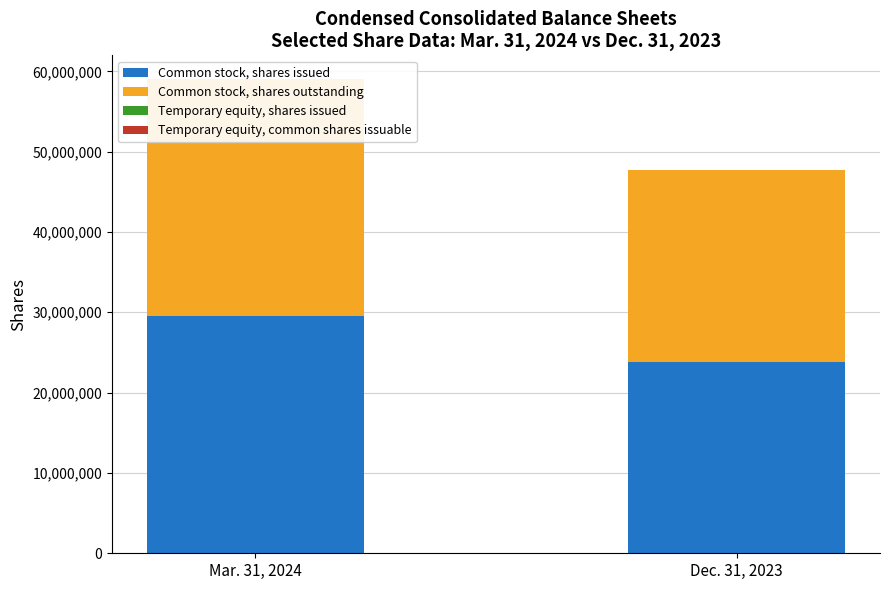

Reading right to left, what are all the values shown in this chart?

Common stock, shares issued: 23836706	29513563
Common stock, shares outstanding: 23836706	29513563
Temporary equity, shares issued: 168	168
Temporary equity, common shares issuable: 8582	8582